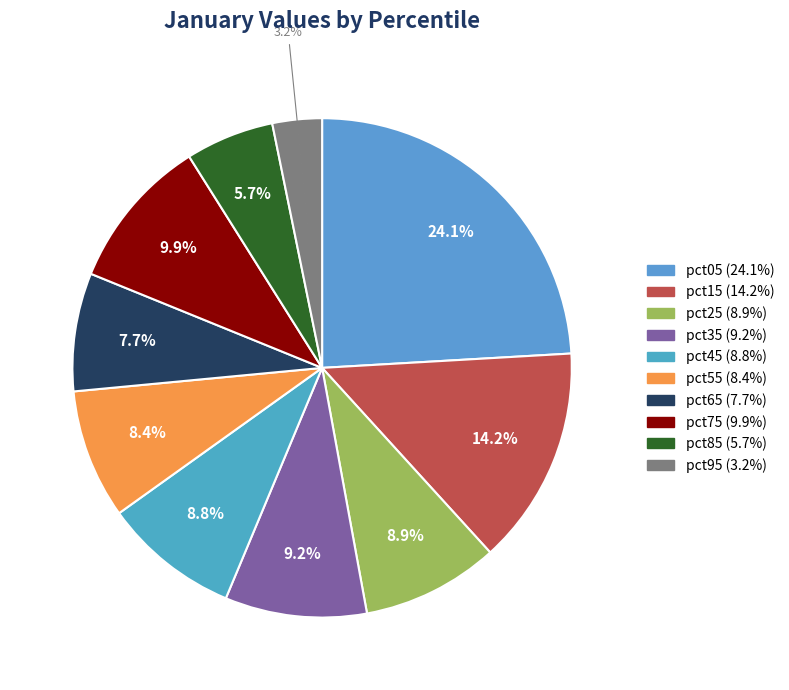

What is the smallest slice in the pie chart?

pct95